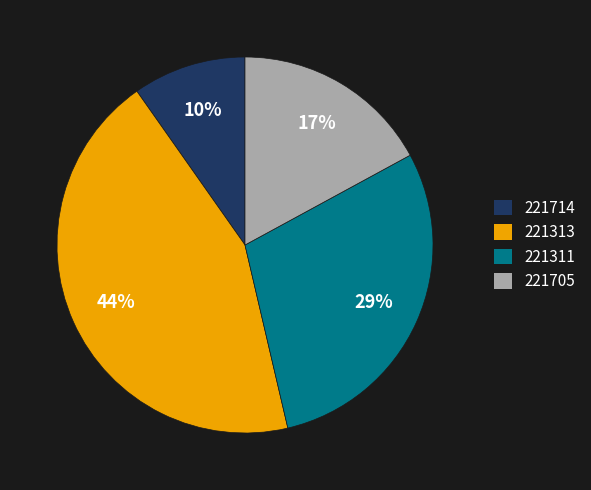

To the nearest percent, what percentage of the pie is 221313?

44%